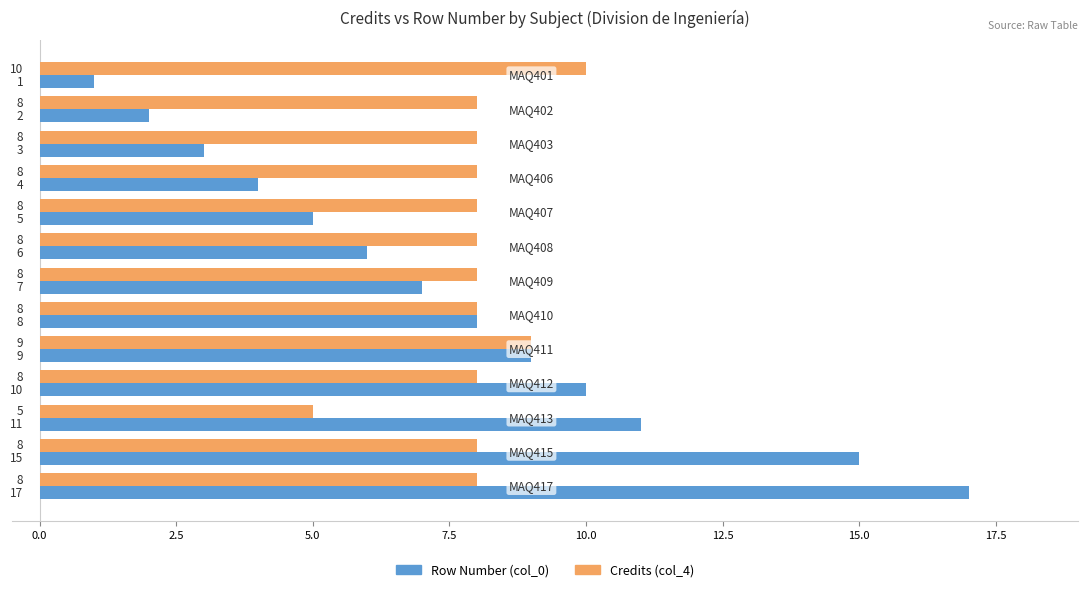

What is the sum of all Credits (col_4) values?

104